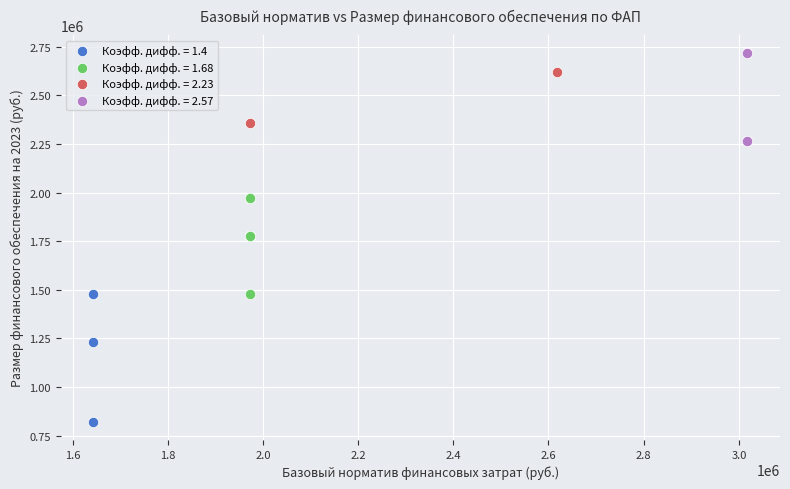

What are all the series names shown in the legend?

Коэфф. дифф. = 1.4, Коэфф. дифф. = 1.68, Коэфф. дифф. = 2.23, Коэфф. дифф. = 2.57